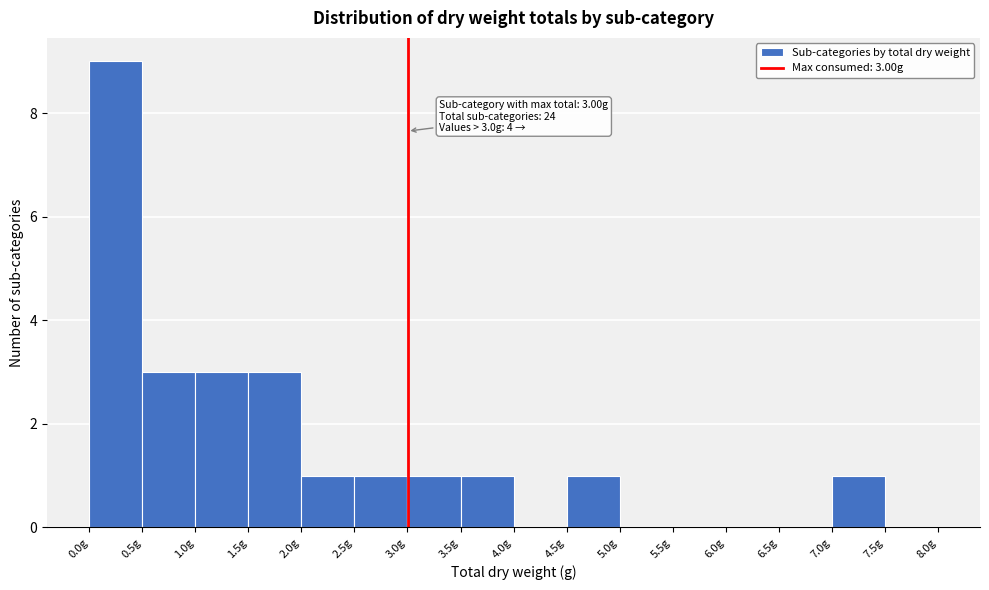

Over which range of the x-axis is the bar tallest?

0.0 to 0.5